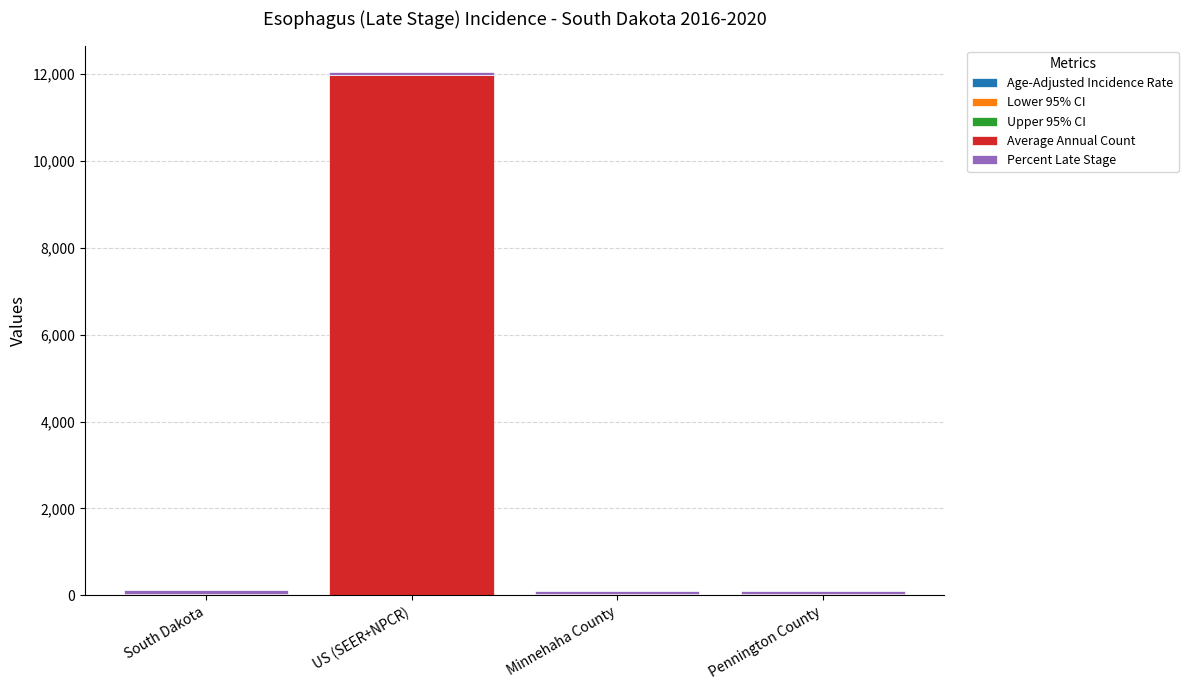

At which category is the sum across all series the highest?

US (SEER+NPCR)